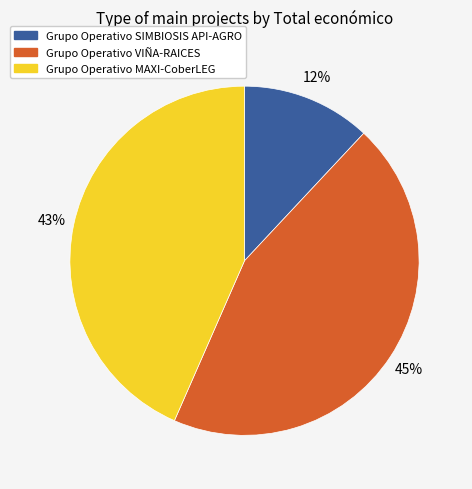

Combined, do Grupo Operativo SIMBIOSIS API-AGRO and Grupo Operativo MAXI-CoberLEG account for over 50%?

Yes